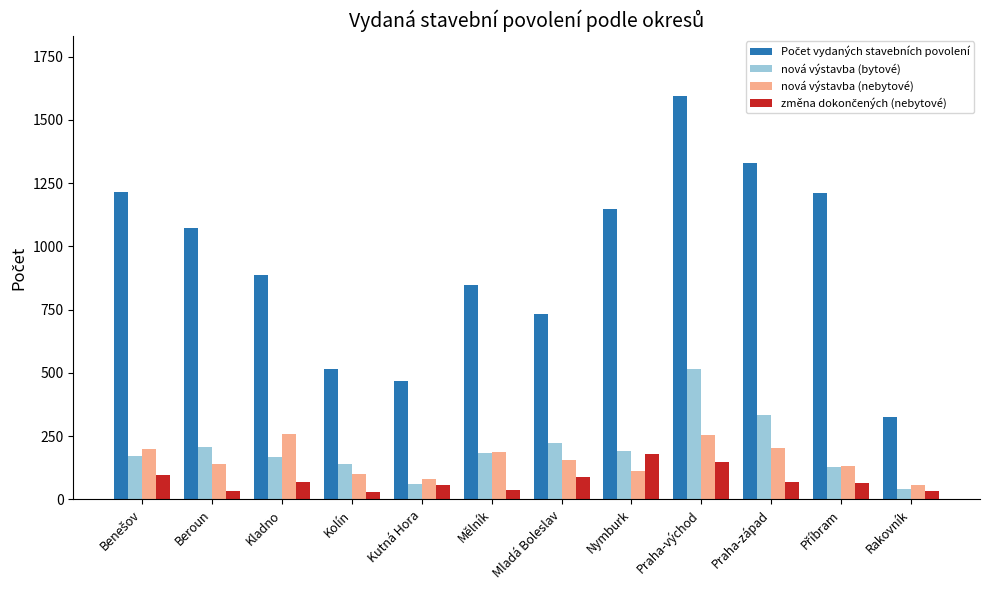

The nová výstavba (bytové) series shows 332 at Praha-západ. True or false?

True